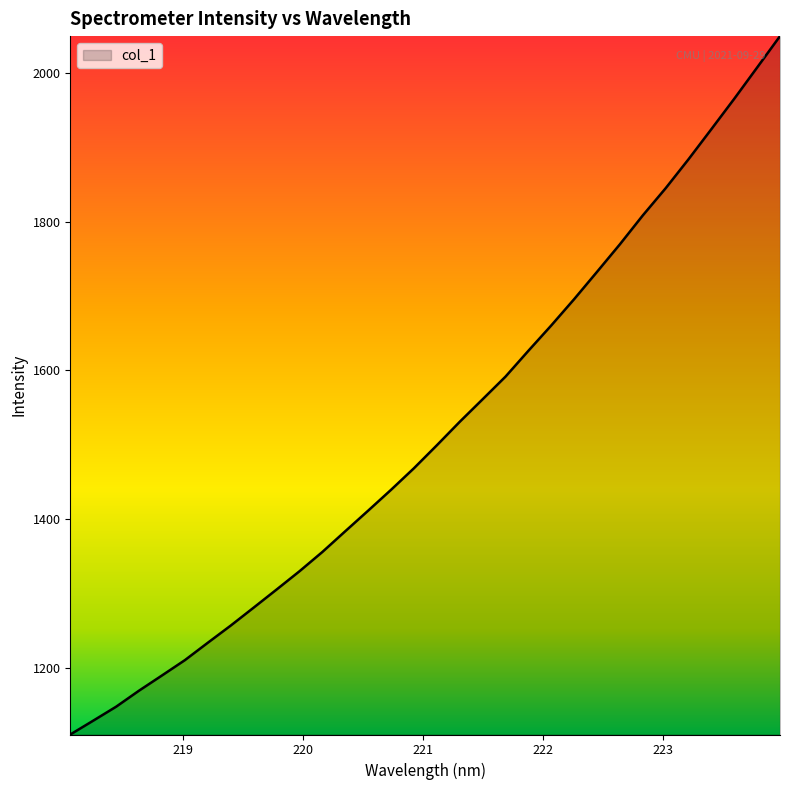

What is the smallest value displayed?

1110.5